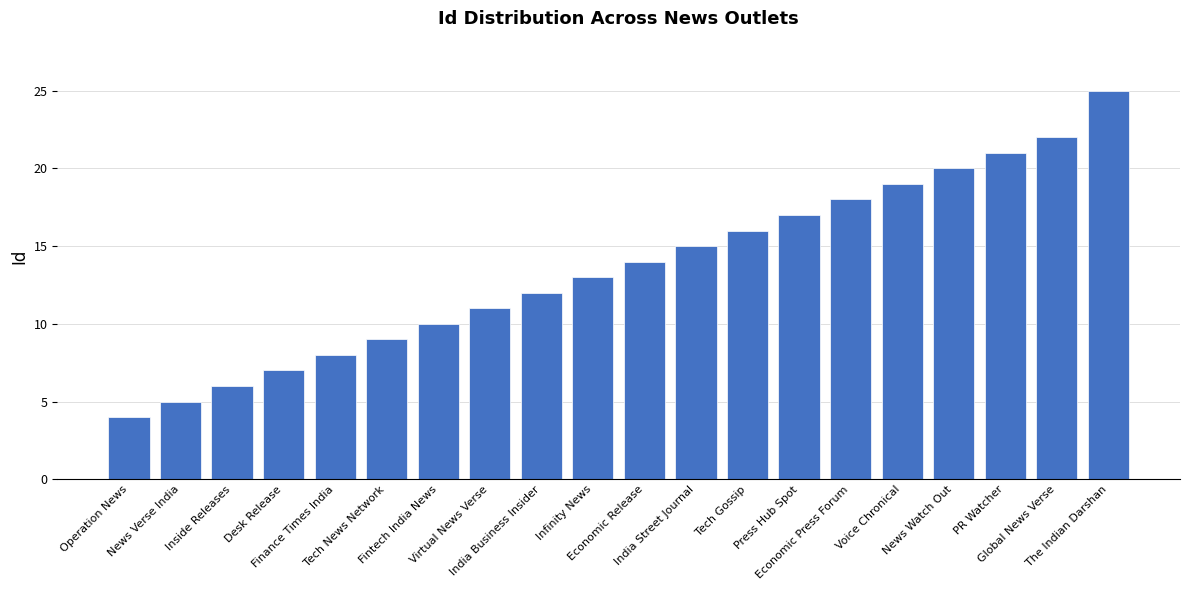

Read the value at Inside Releases, to the nearest 5.

5